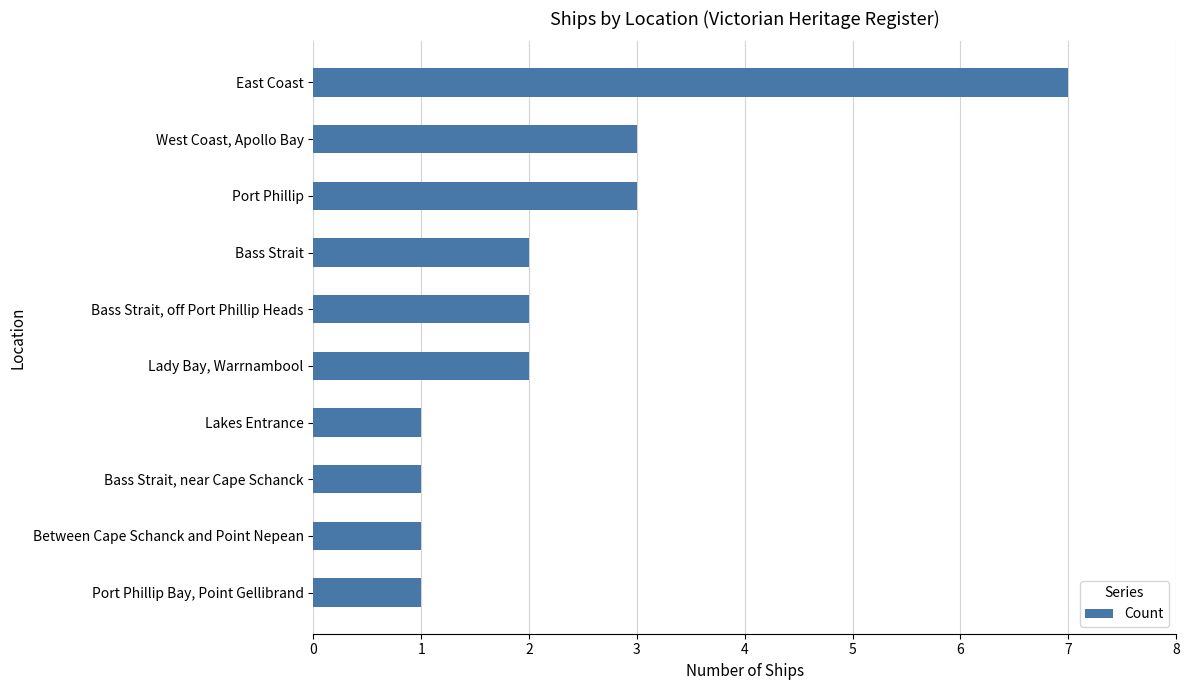

Reading bottom to top, transcribe all the data shown in this chart.

1	1	1	1	2	2	2	3	3	7